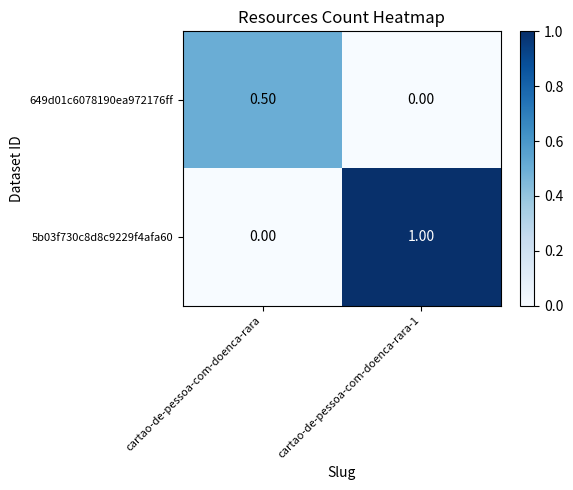

What is the sum of the 649d01c6078190ea972176ff values at cartao-de-pessoa-com-doenca-rara and cartao-de-pessoa-com-doenca-rara-1?

0.5